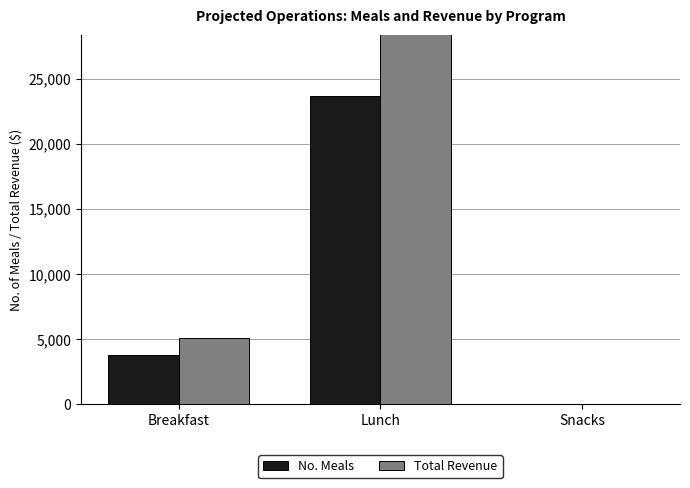

List the labels in order of No. Meals value, largest first.

Lunch, Breakfast, Snacks